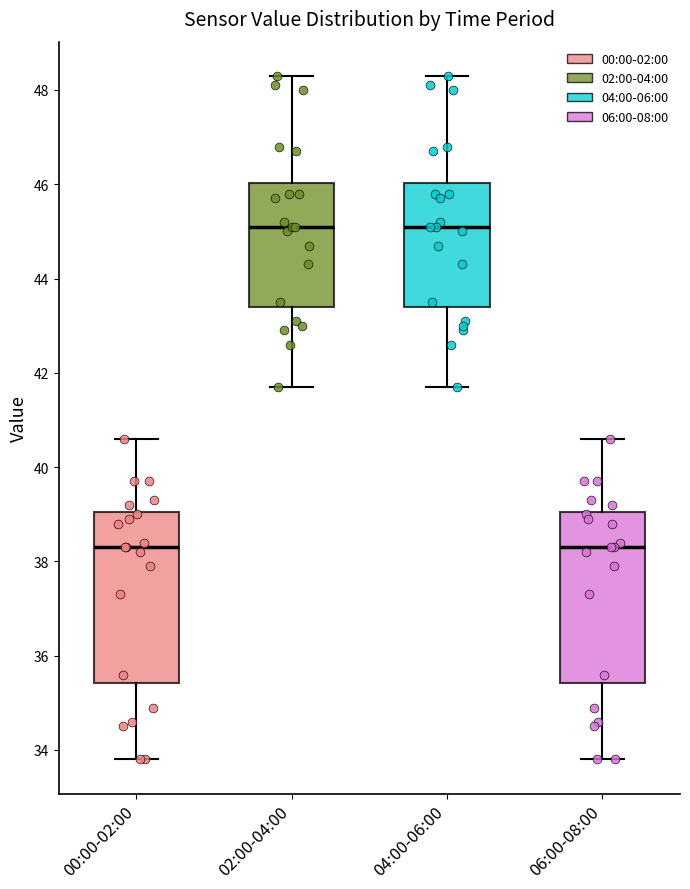

Reading left to right, transcribe this box plot: for each box, give where its median line is, the range the box spans, and where its two whiskers end, as read against the y-axis. The values are not printed on the chart, so give them approximately, as read against the axis.

00:00-02:00: median 38.4, box 35.4 to 39.0, whiskers 33.8 to 40.6
02:00-04:00: median 45.2, box 43.4 to 46.0, whiskers 41.8 to 48.4
04:00-06:00: median 45.2, box 43.4 to 46.0, whiskers 41.8 to 48.4
06:00-08:00: median 38.4, box 35.4 to 39.0, whiskers 33.8 to 40.6